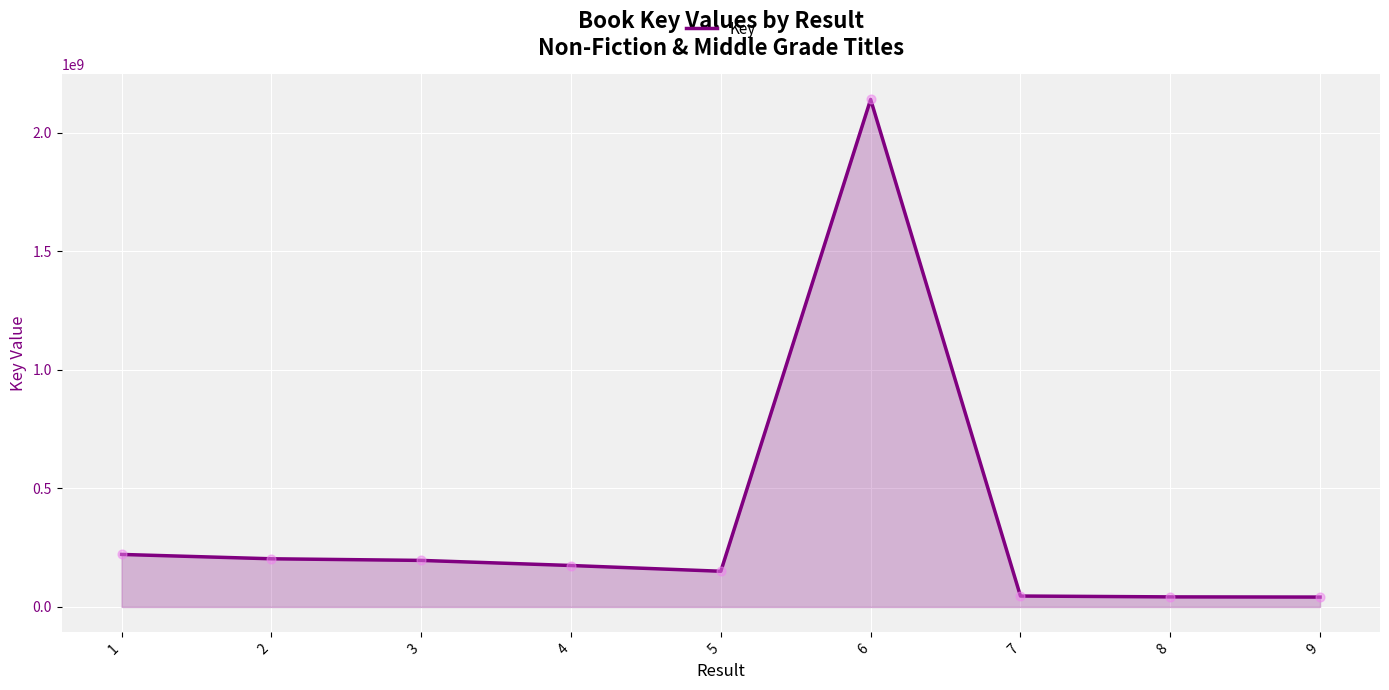

What is the ratio of the value at 5 to the value at 1?

0.7